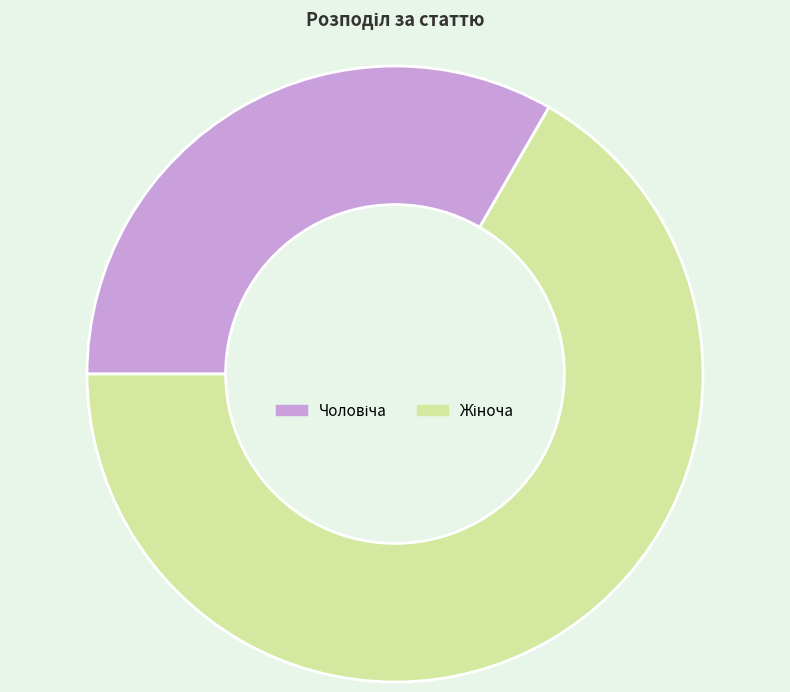

Does any single category account for the majority?

Yes